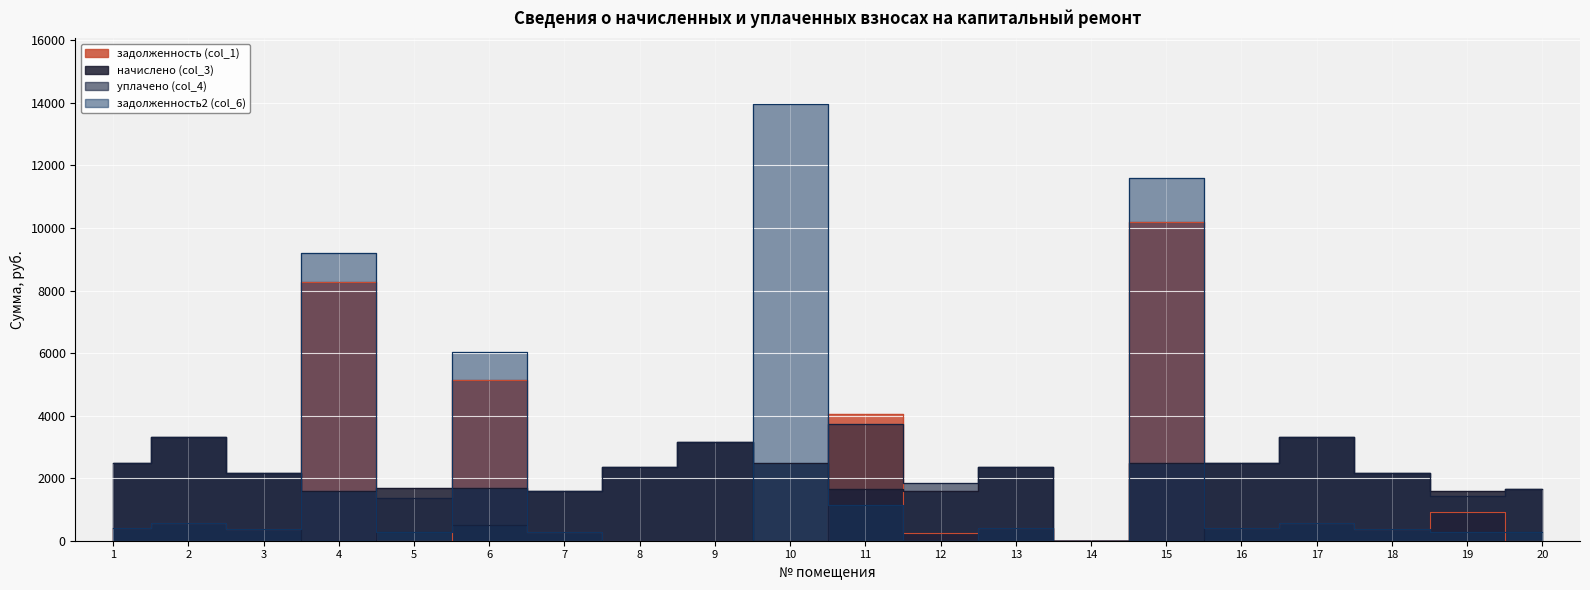

Reading left to right, transcribe all the data shown in this chart.

задолженность (col_1): 1=413.6	2=552.0	3=360.8	4=8265.7	5=0.0	6=5123.8	7=264.3	8=0.0	9=0.0	10=0.0	11=4068.1	12=262.6	13=391.0	14=0.0	15=10185.3	16=411.9	17=552.1	18=360.8	19=911.2	20=0.0
начислено (col_3): 1=2481.8	2=3312.4	3=2164.6	4=1585.7	5=1676.3	6=1671.3	7=1585.7	8=2345.8	9=3156.3	10=2486.8	11=1661.2	12=1575.7	13=2345.8	14=0.0	15=2476.7	16=2471.7	17=3312.4	18=2164.6	19=1575.7	20=1666.3
уплачено (col_4): 1=2481.8	2=3311.5	3=2164.6	4=0.0	5=1375.7	6=500.0	7=1585.8	8=2345.8	9=3156.3	10=0.0	11=3730.3	12=1838.6	13=2345.8	14=0.0	15=0.0	16=2471.7	17=3312.4	18=2164.1	19=1431.7	20=1666.3
задолженность2 (col_6): 1=413.6	2=552.1	3=360.8	4=9204.3	5=279.4	6=6049.4	7=264.2	8=0.0	9=0.0	10=13967.9	11=1152.2	12=0.0	13=391.0	14=0.0	15=11605.3	16=411.9	17=552.1	18=360.8	19=270.8	20=277.7